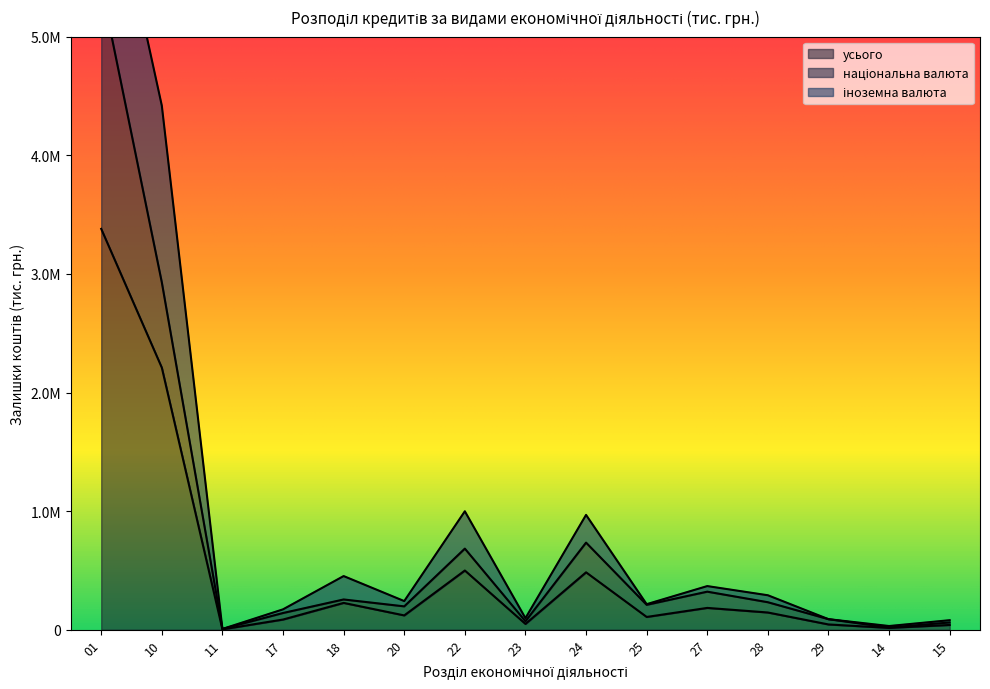

What is the difference between the highest and lowest values at 25?

102210.8